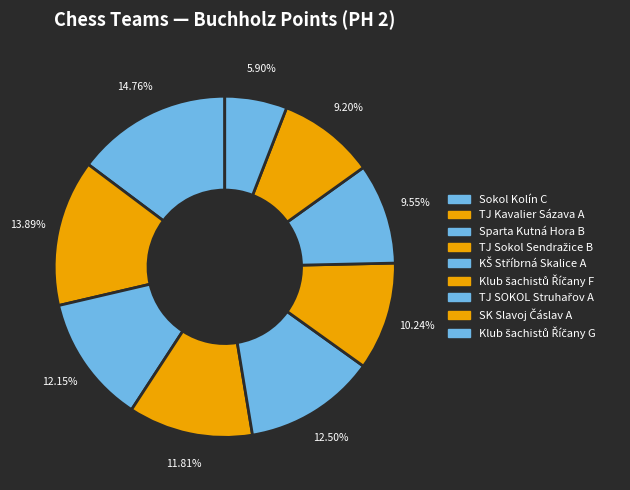

How many slices are in this pie chart?

9